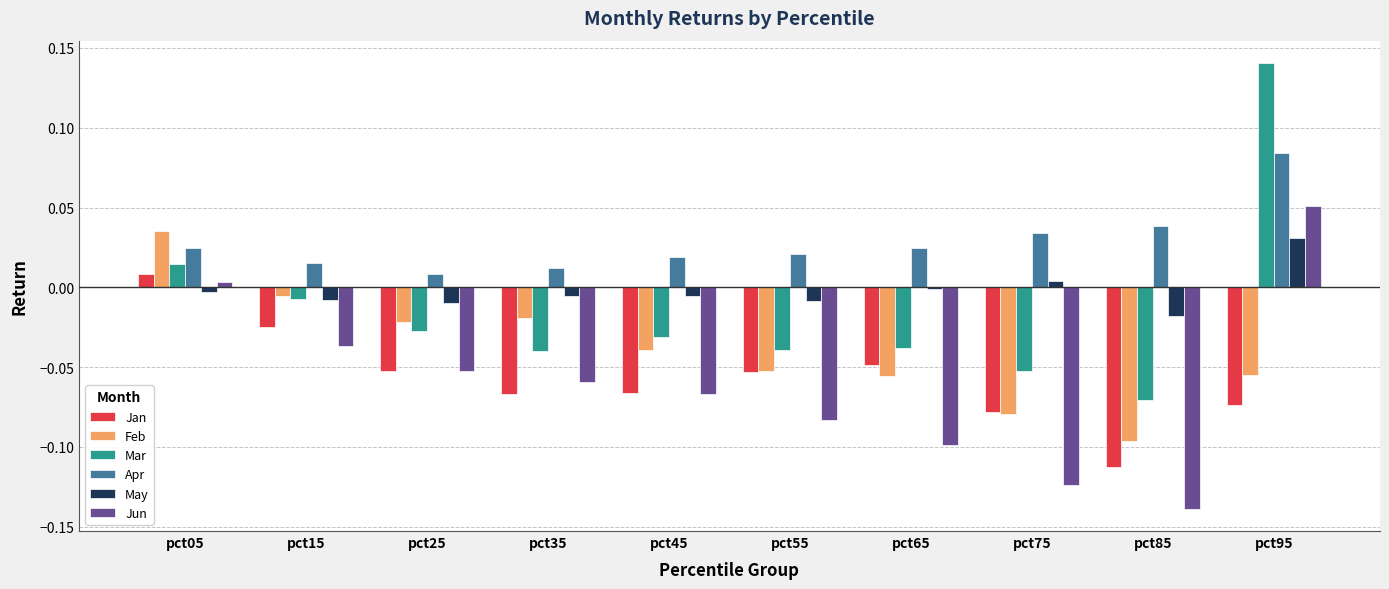

Count the number of categories in the chart.

10